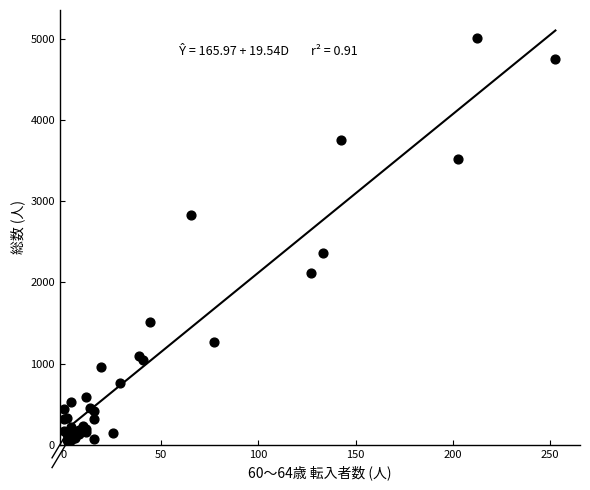

What Y value in the scatter plot is closest to 2536?

2360.9